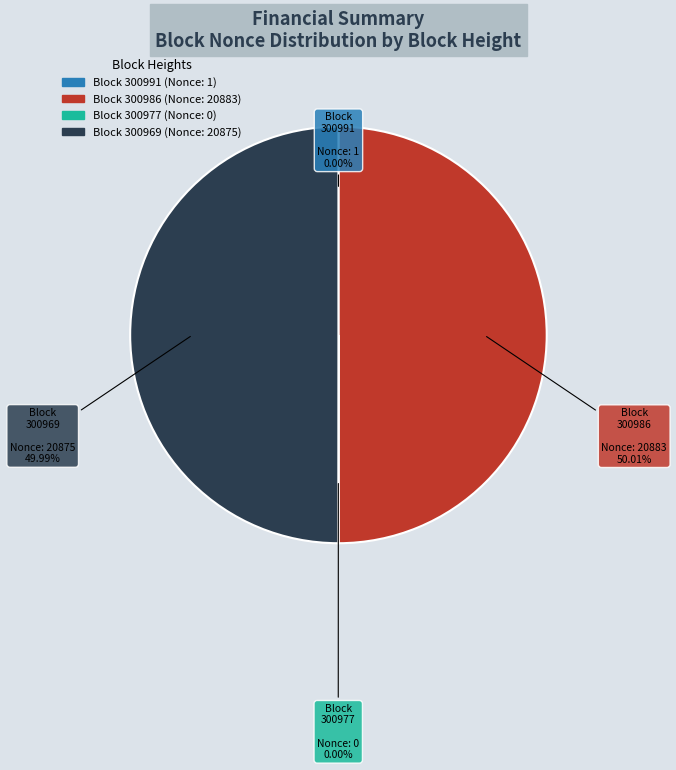

Which slice is the largest?

300986